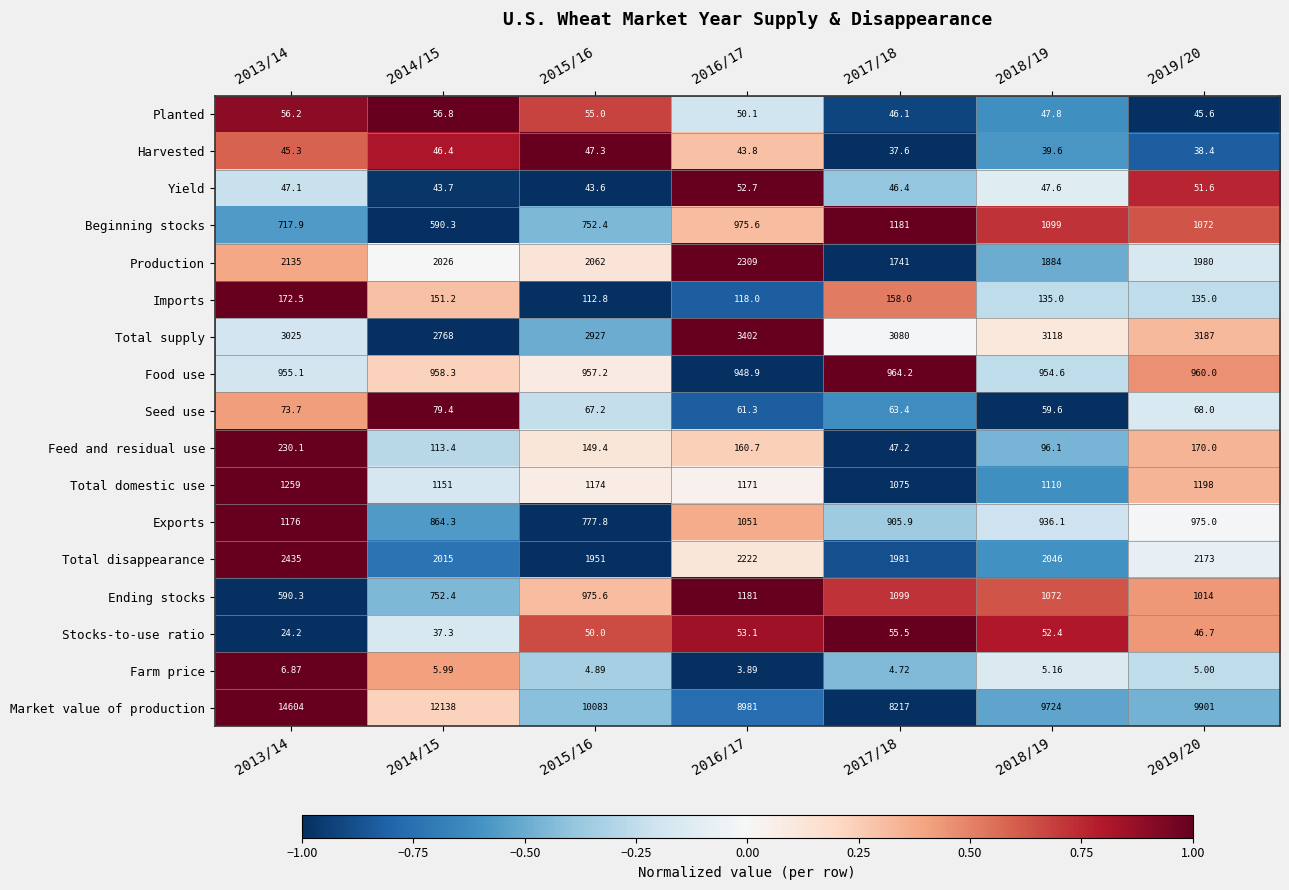

Which series has the largest total across all categories?

Market value of production